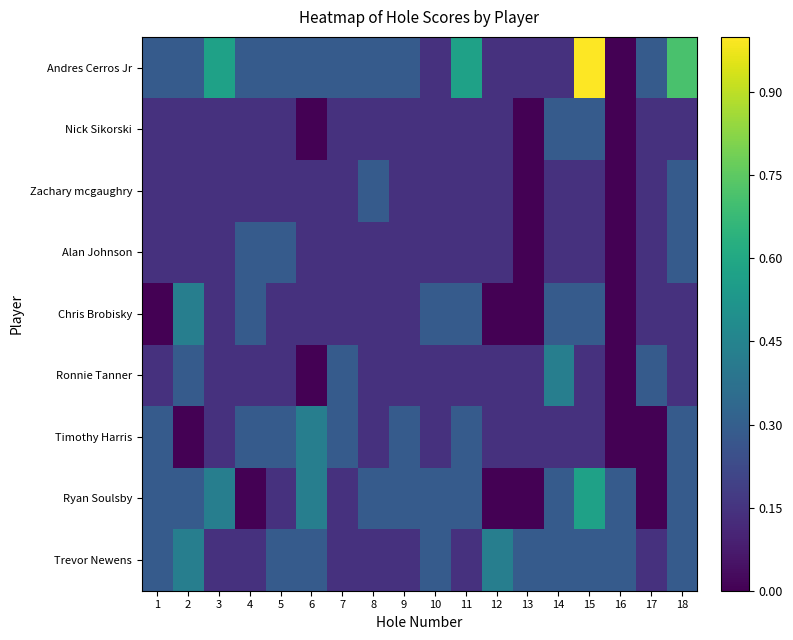

Which series has the largest total across all categories?

Andres Cerros Jr